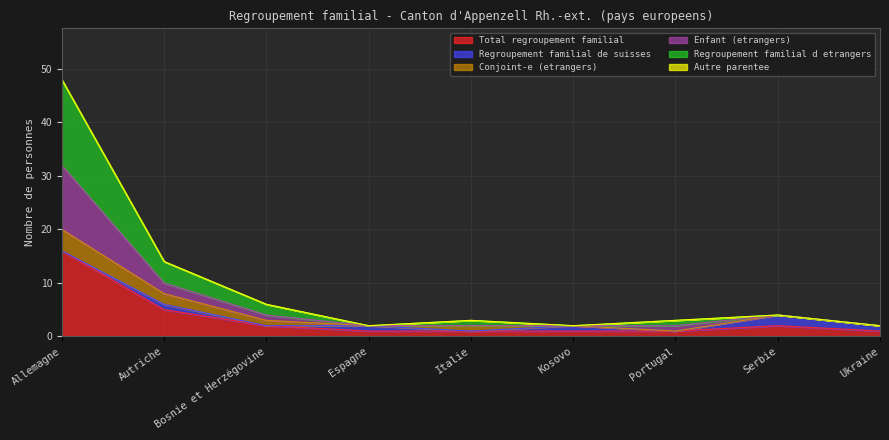

Which category has the lowest value in the Total regroupement familial series?

Espagne